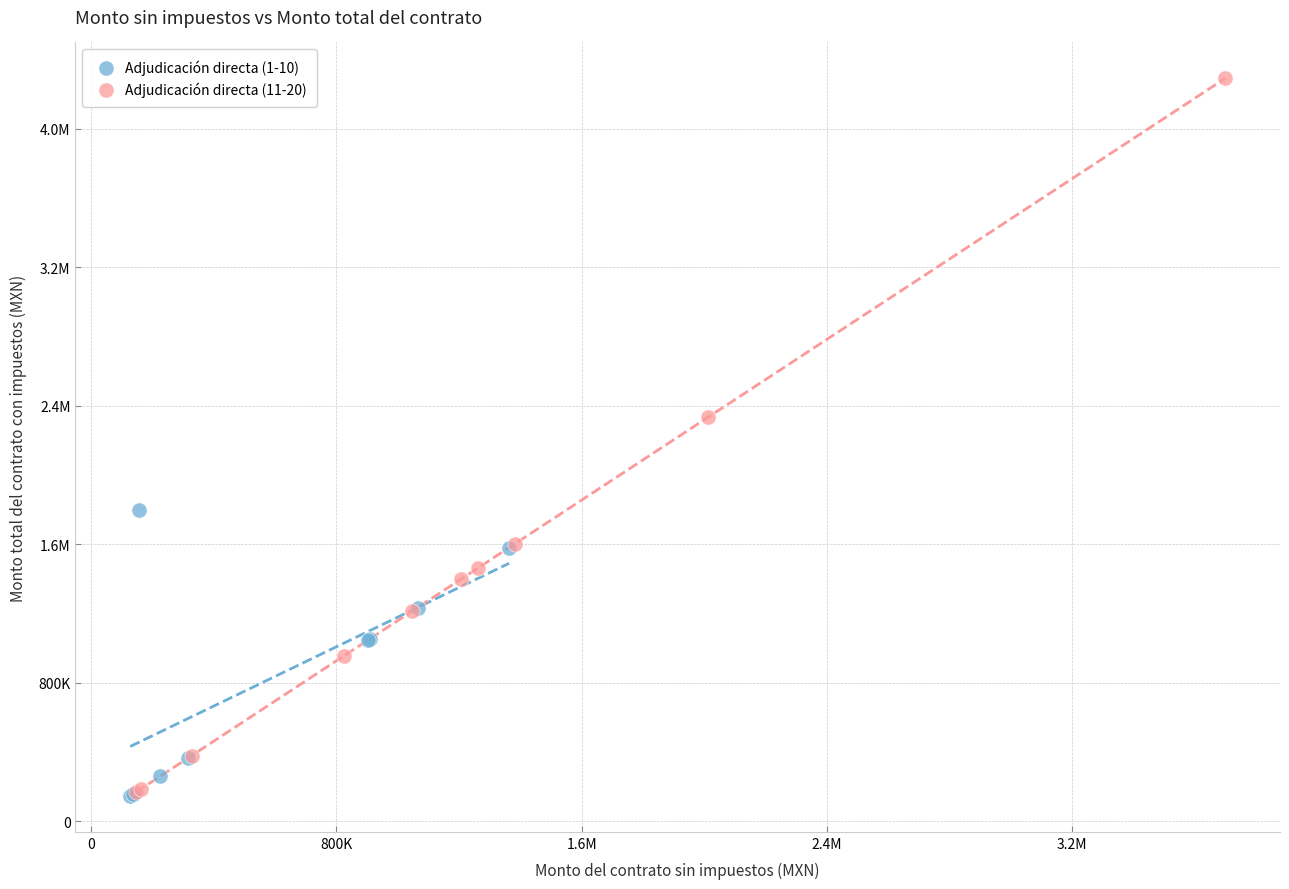

What are all the series names shown in the legend?

Adjudicación directa (1-10), Adjudicación directa (11-20)